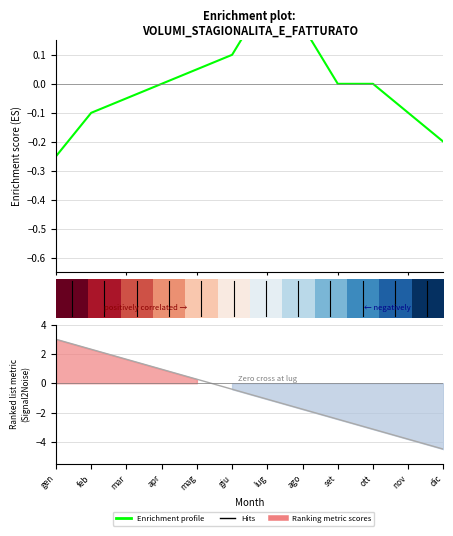

The Enrichment profile series shows 0.5 at lug. True or false?

False